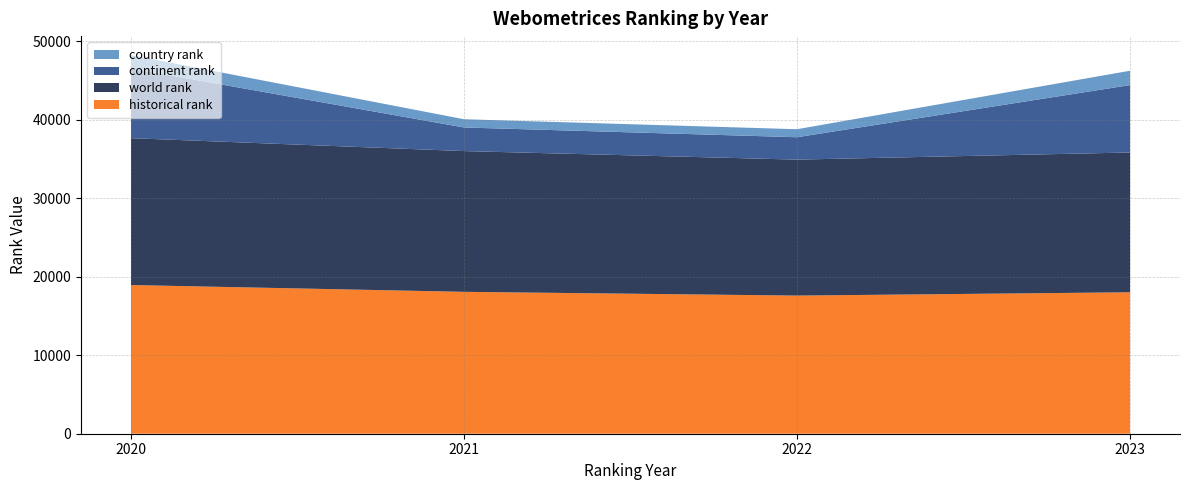

Reading left to right, list all the values displayed in this chart.

world rank: 2020=18705.0	2021=17926.0	2022=17317.0	2023=17803.0
continent rank: 2020=8873.0	2021=3006.0	2022=2851.0	2023=8583.0
country rank: 2020=1711.0	2021=1049.0	2022=1020.0	2023=1829.0
historical rank: 2020=18935.5	2021=18069.0	2022=17591.0	2023=18012.0